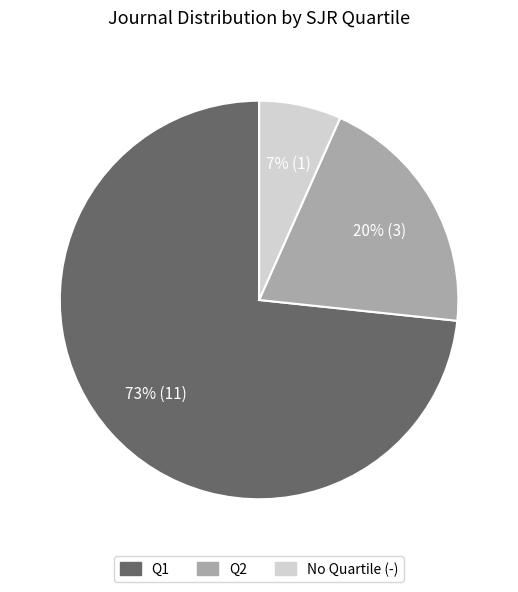

Does any single category account for the majority?

Yes